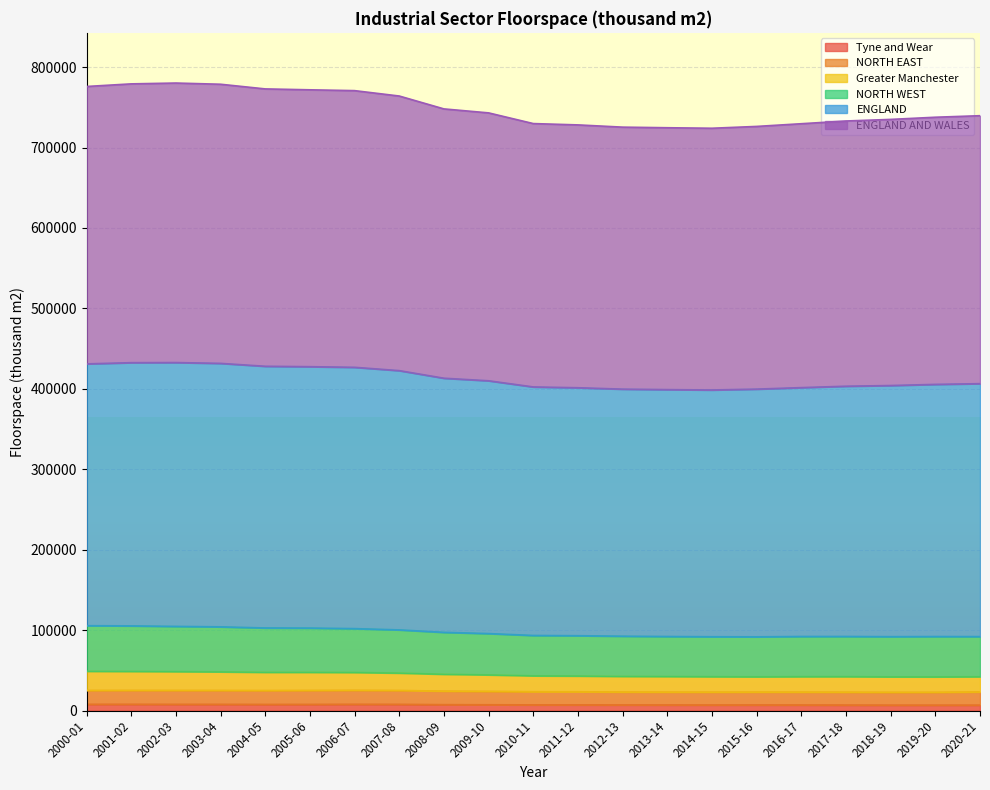

How many values in the ENGLAND AND WALES series are below 739609?

10